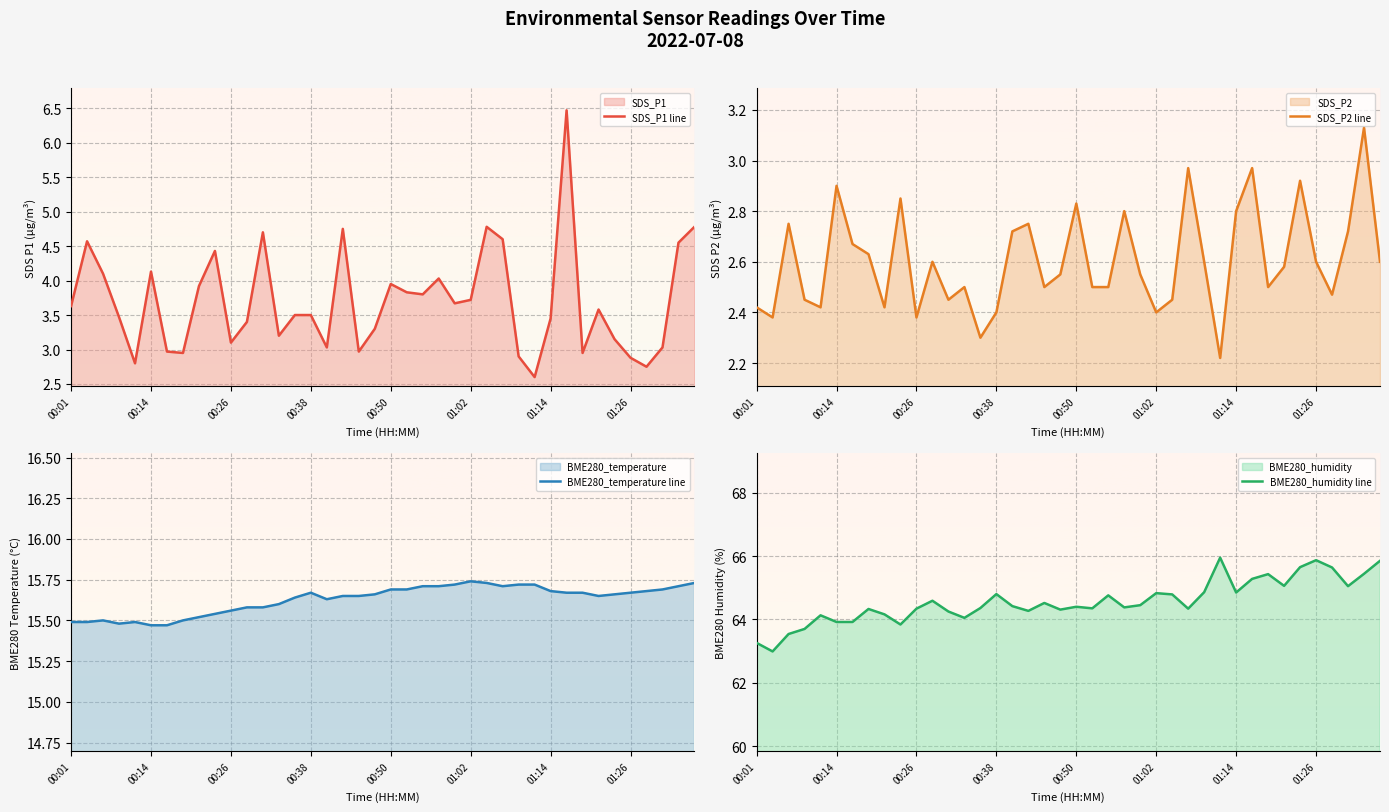

Reading left to right, transcribe all the data shown in this chart.

SDS_P1 line: 3.6	4.6	4.1	3.5	2.8	4.1	3.0	3.0	3.9	4.4	3.1	3.4	4.7	3.2	3.5	3.5	3.0	4.8	3.0	3.3	4.0	3.8	3.8	4.0	3.7	3.7	4.8	4.6	2.9	2.6	3.5	6.5	3.0	3.6	3.1	2.9	2.8	3.0	4.5	4.8
SDS_P2 line: 2.4	2.4	2.8	2.5	2.4	2.9	2.7	2.6	2.4	2.9	2.4	2.6	2.5	2.5	2.3	2.4	2.7	2.8	2.5	2.5	2.8	2.5	2.5	2.8	2.5	2.4	2.5	3.0	2.6	2.2	2.8	3.0	2.5	2.6	2.9	2.6	2.5	2.7	3.1	2.6
BME280_temperature line: 15.5	15.5	15.5	15.5	15.5	15.5	15.5	15.5	15.5	15.5	15.6	15.6	15.6	15.6	15.6	15.7	15.6	15.7	15.7	15.7	15.7	15.7	15.7	15.7	15.7	15.7	15.7	15.7	15.7	15.7	15.7	15.7	15.7	15.7	15.7	15.7	15.7	15.7	15.7	15.7
BME280_humidity line: 63.3	63.0	63.5	63.7	64.1	63.9	63.9	64.3	64.2	63.8	64.3	64.6	64.2	64.0	64.4	64.8	64.4	64.3	64.5	64.3	64.4	64.3	64.8	64.4	64.5	64.8	64.8	64.3	64.9	66.0	64.8	65.3	65.4	65.1	65.7	65.9	65.6	65.0	65.4	65.8